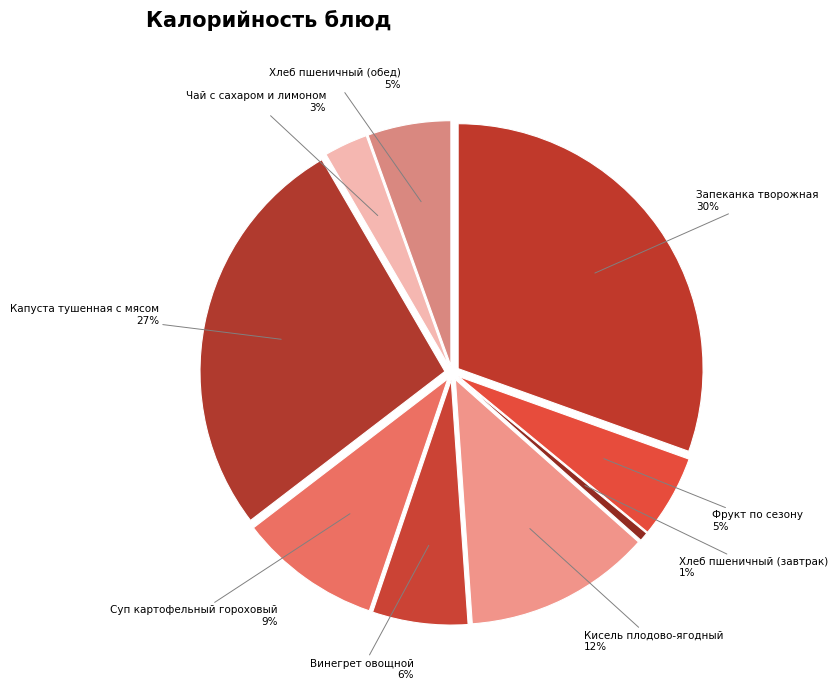

Is there a majority slice in this chart?

No